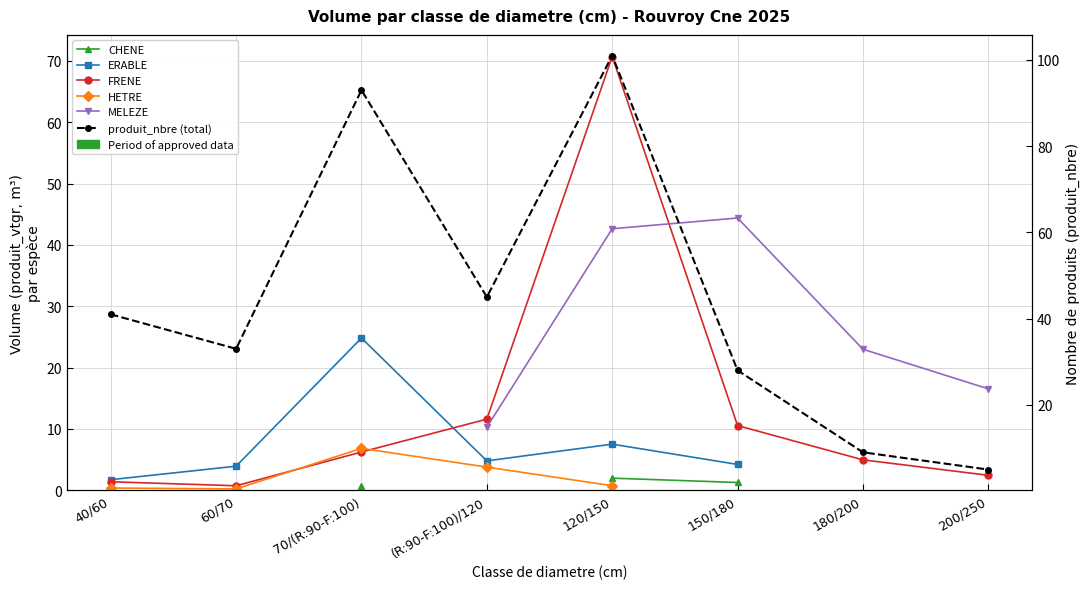

What is the lowest value of the FRENE series?

0.7